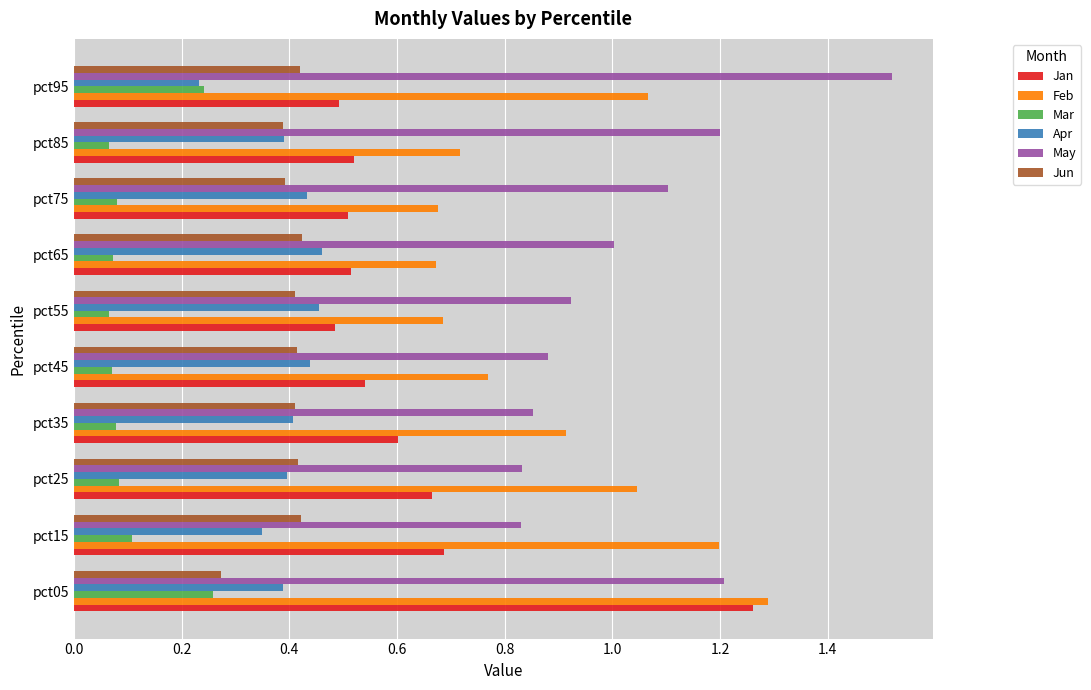

Which label corresponds to the largest value in the chart?

pct95